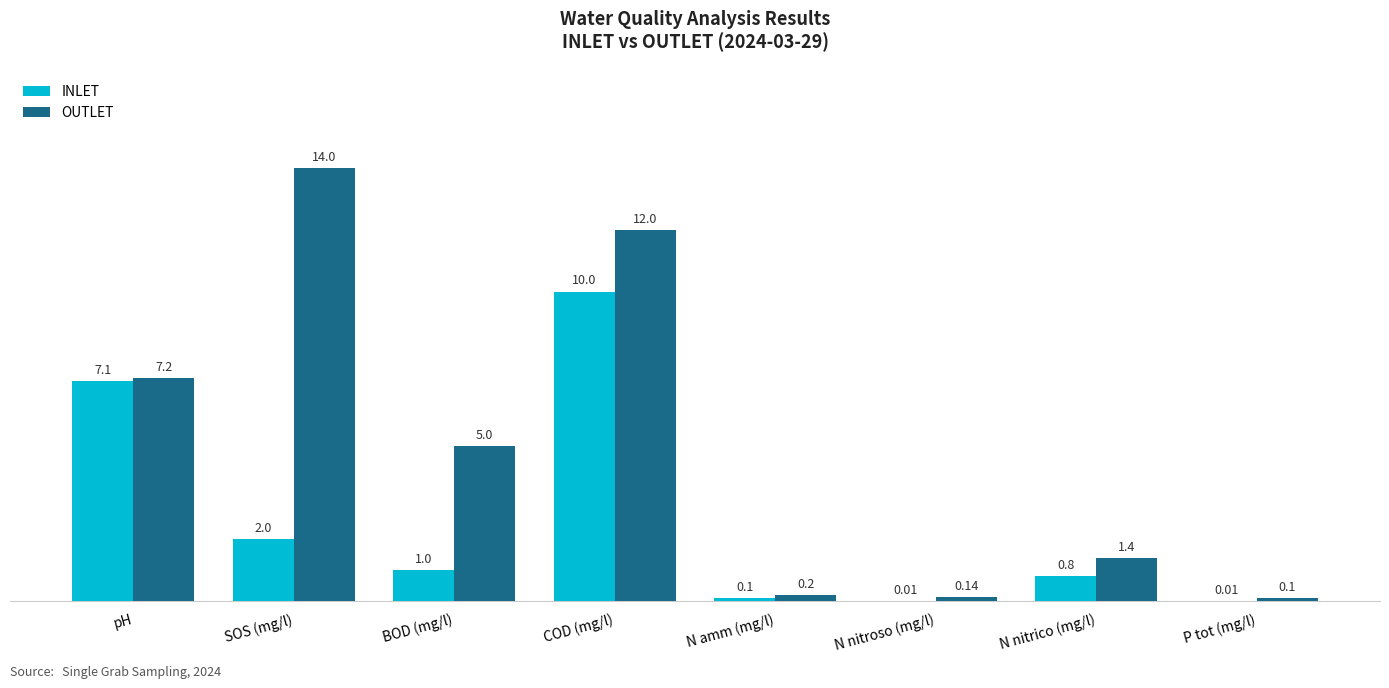

Is it true that OUTLET equals 12.0 at COD (mg/l)?

True